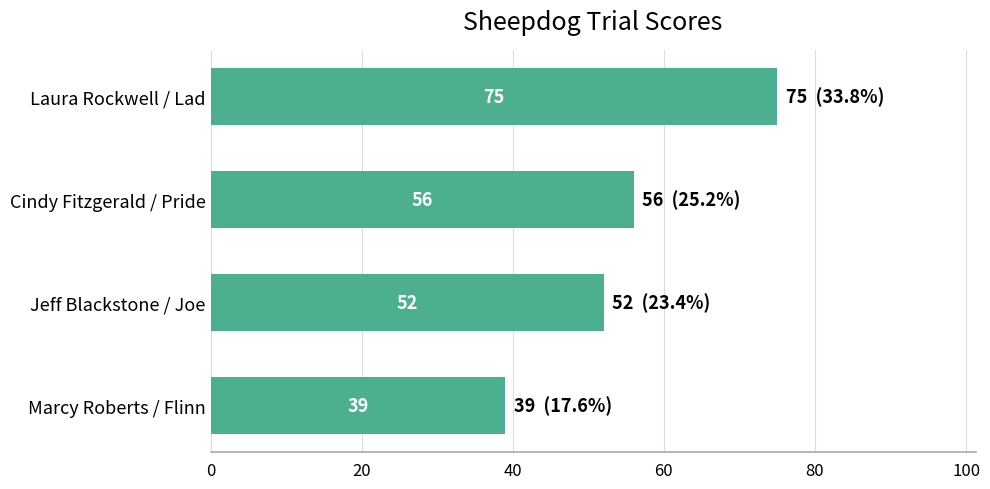

Rank the categories by value from highest to lowest.

Laura Rockwell / Lad, Cindy Fitzgerald / Pride, Jeff Blackstone / Joe, Marcy Roberts / Flinn